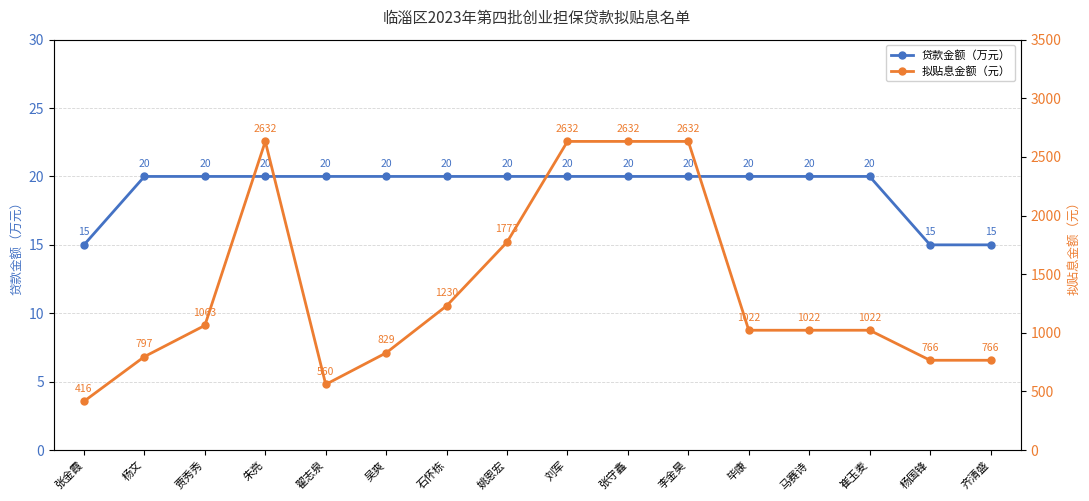

Which has a higher value, 石怀栋 or 杨国锋?

石怀栋